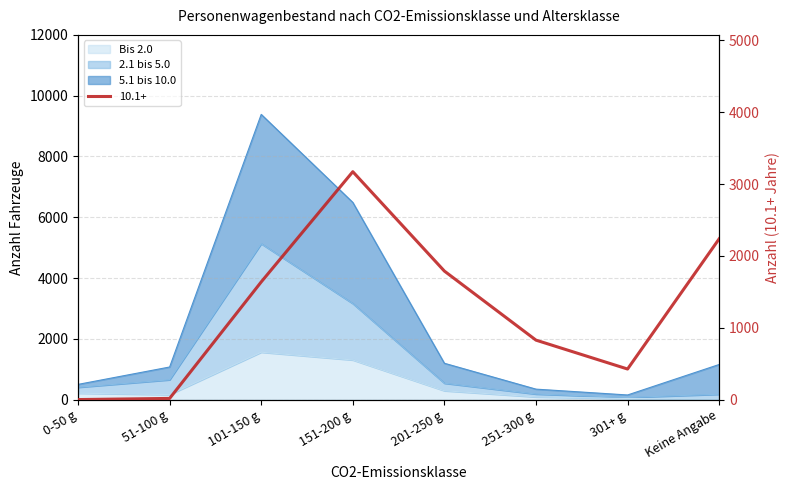

At which category does Bis 2.0 reach its first local valley?

51-100 g